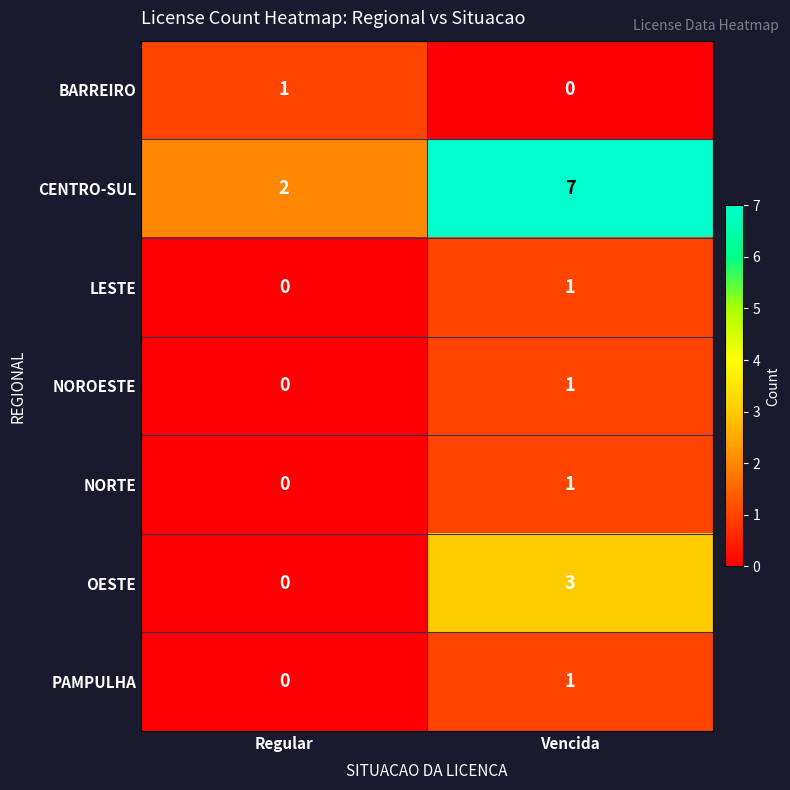

What is the maximum value for OESTE?

3